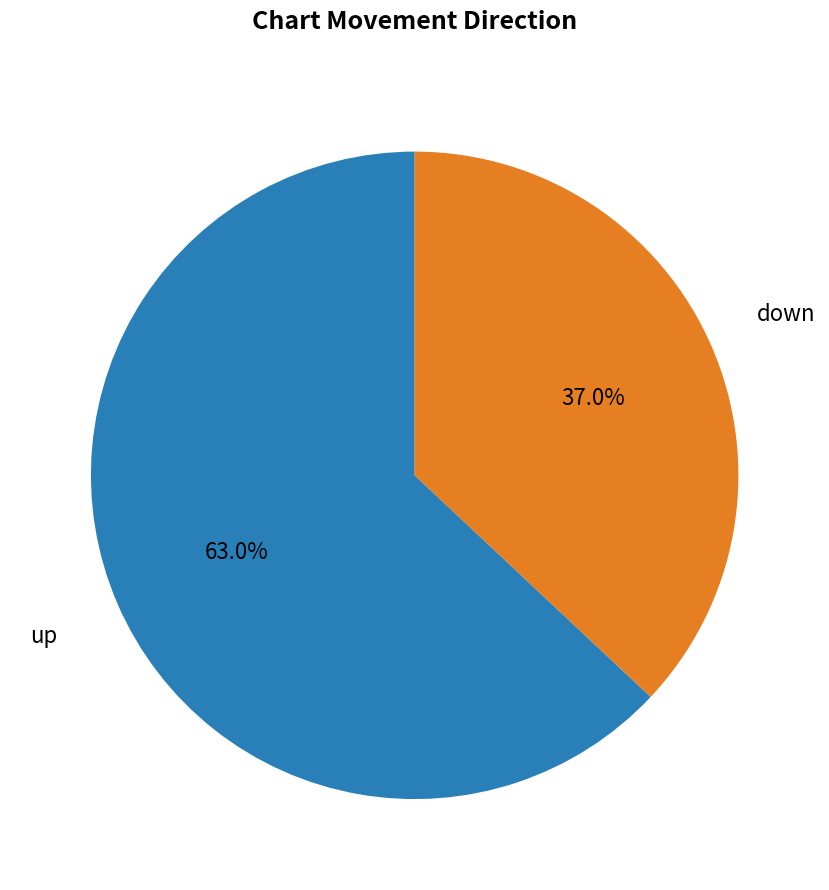

Is there a majority slice in this chart?

Yes